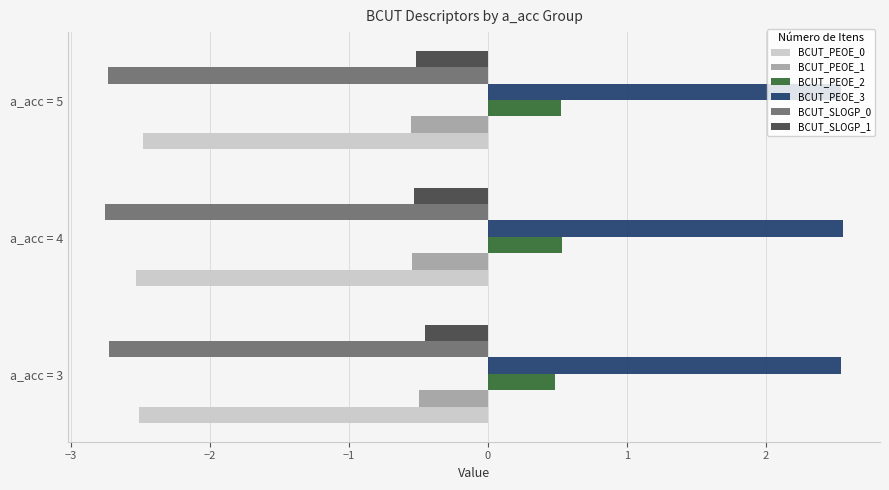

What is the total value across all series at a_acc = 4?

-3.3